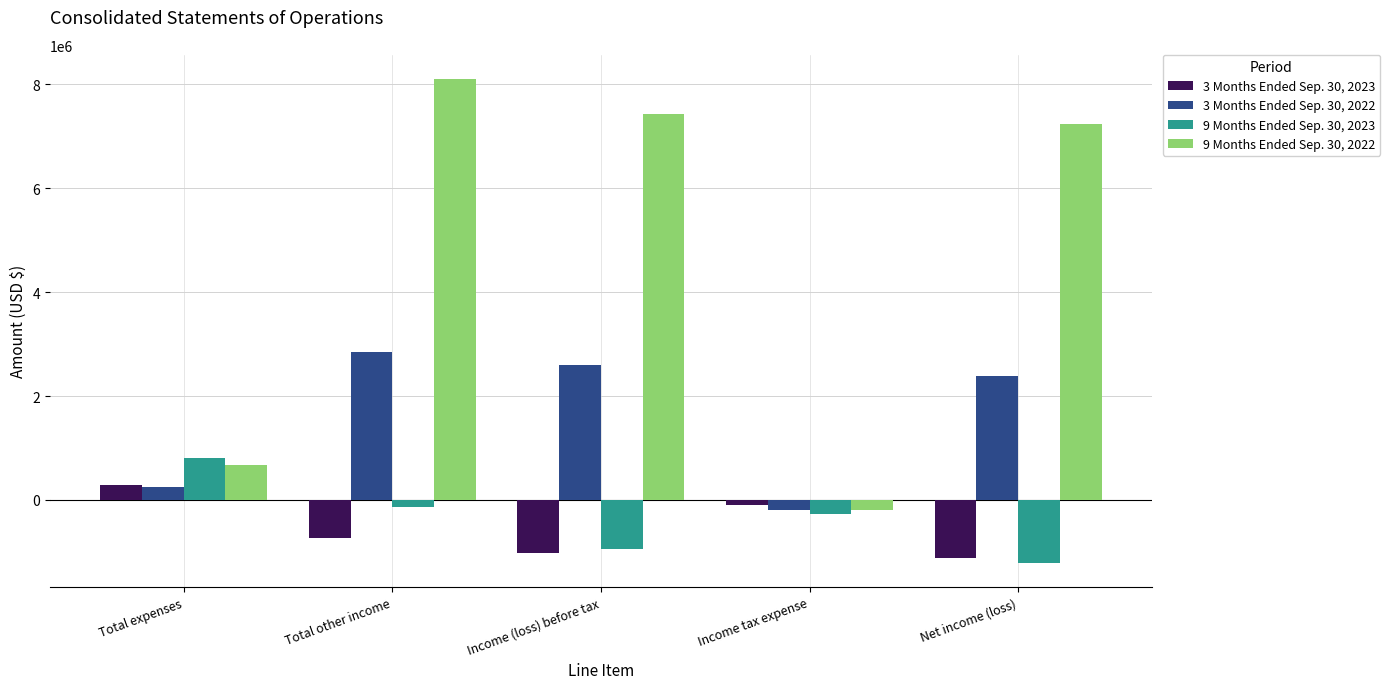

Is it true that 9 Months Ended Sep. 30, 2022 equals 7438934 at Income (loss) before tax?

True